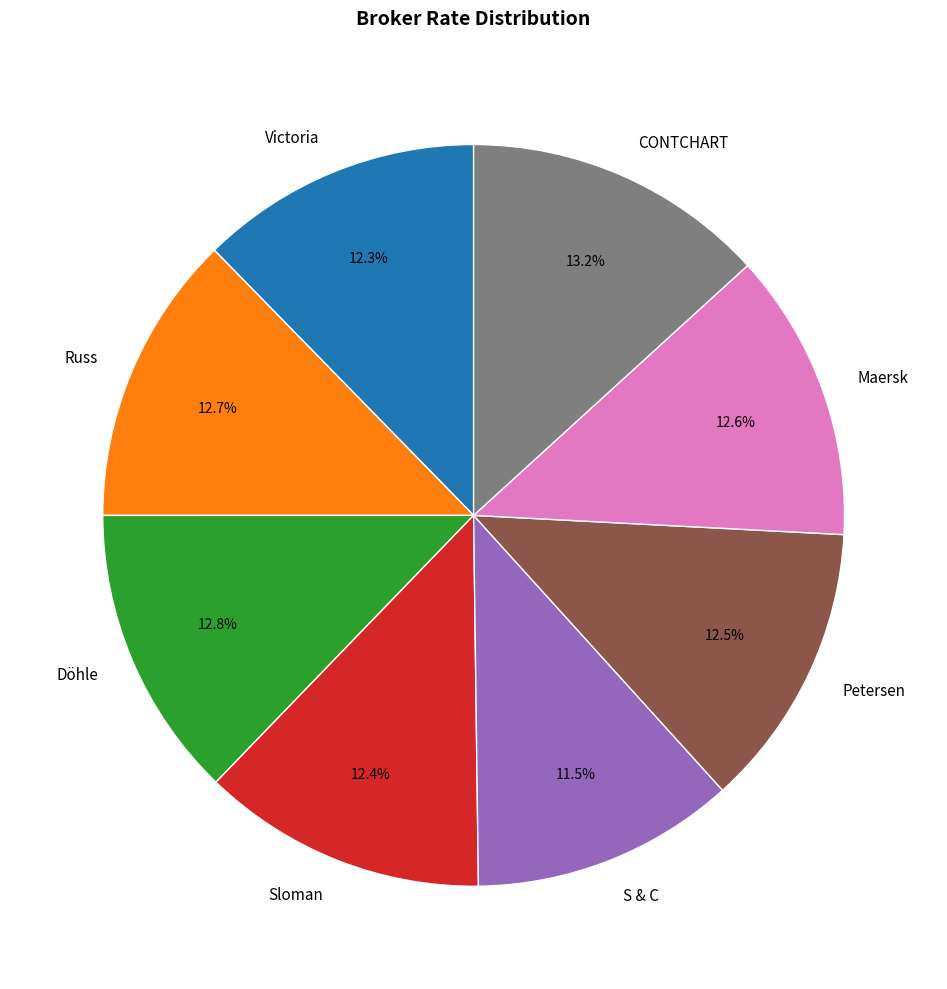

Approximately how many times larger is the value at Maersk compared to Sloman?

1.0